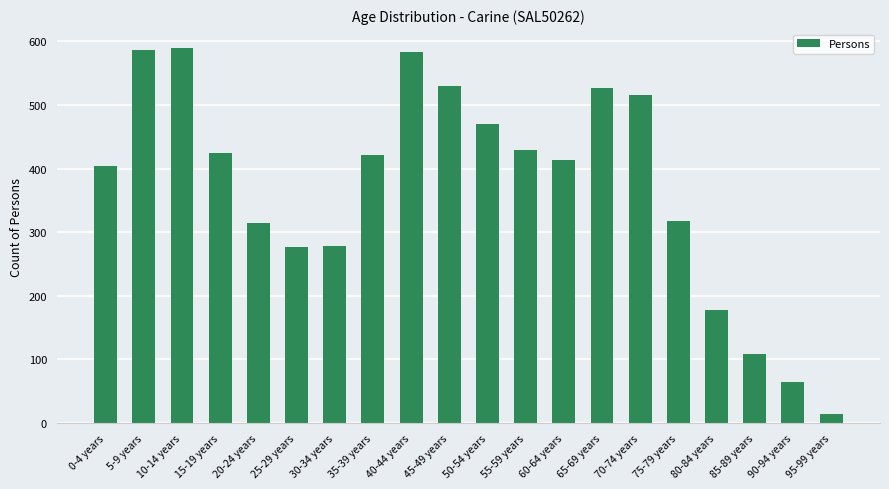

The chart shows a value of 516 at 70-74 years. True or false?

True